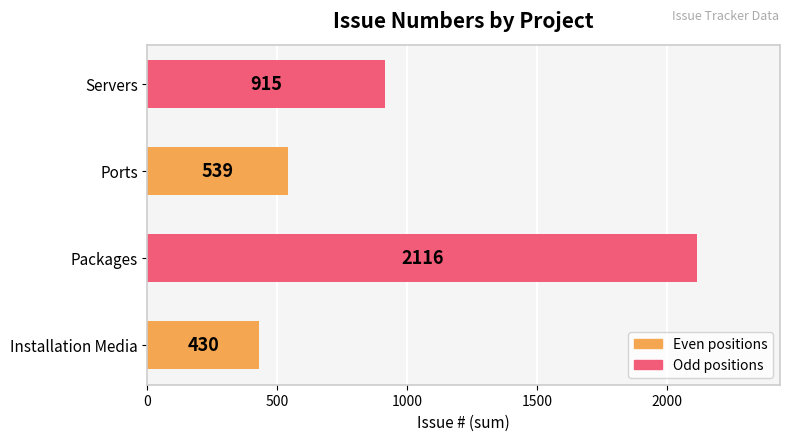

Reading bottom to top, list all the values displayed in this chart.

Installation Media=430	Packages=2116	Ports=539	Servers=915